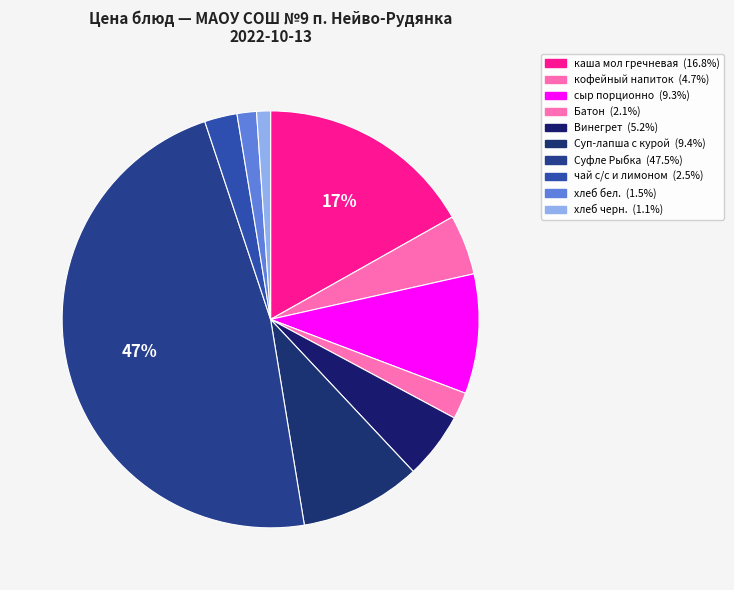

How many segments does this pie chart have?

10